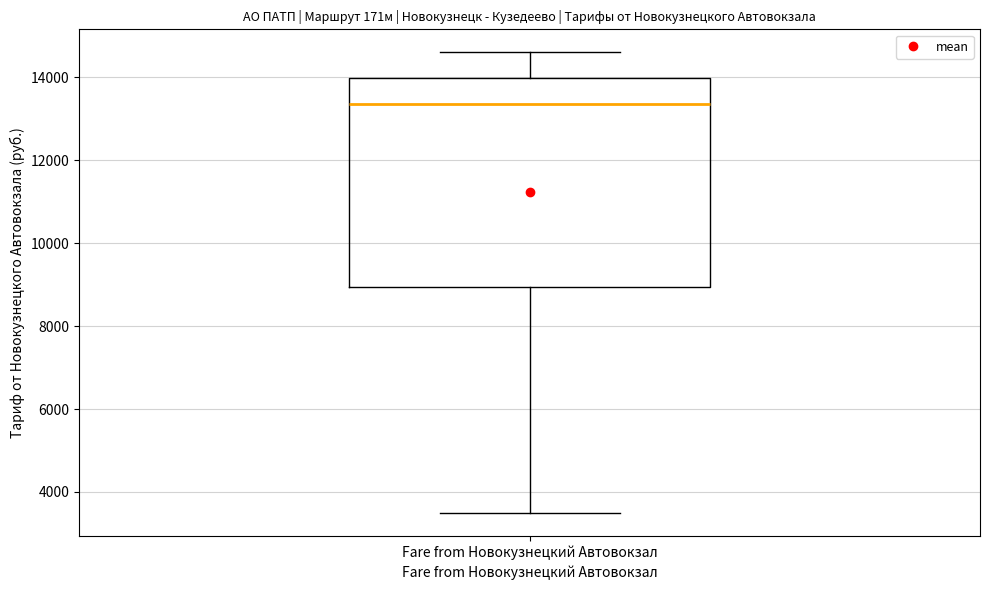

Read this box plot against the y-axis: the position of the median line, the range covered by the box, and the ends of both whiskers. The values are not printed on the chart, so give them approximately, as read against the axis.

median 13400, box 9000 to 14000, whiskers 3600 to 14600